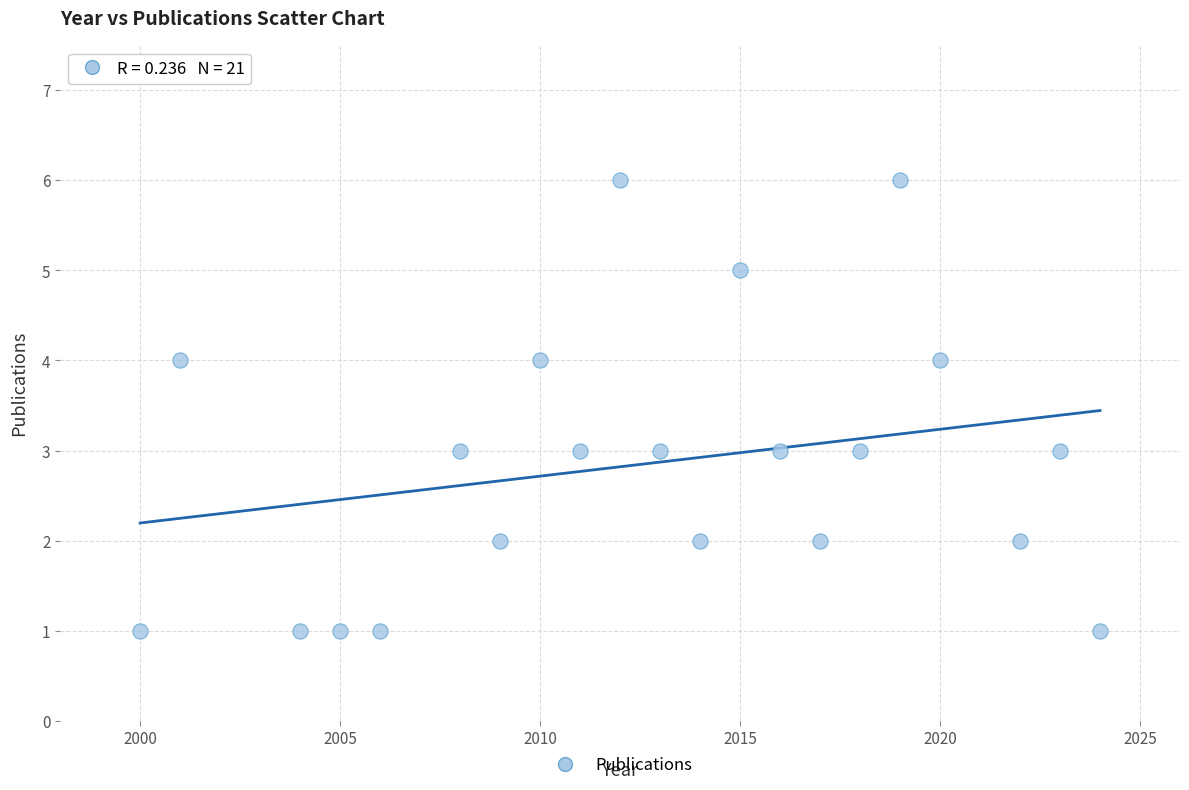

What is the range of Y values (max minus min)?

5